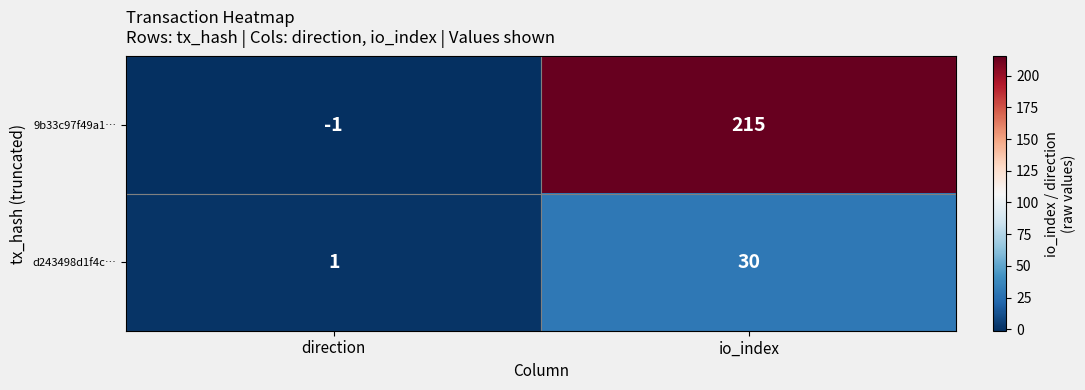

Reading left to right, list all the values displayed in this chart.

9b33c97f49a1…: direction=-1	io_index=215
d243498d1f4c…: direction=1	io_index=30